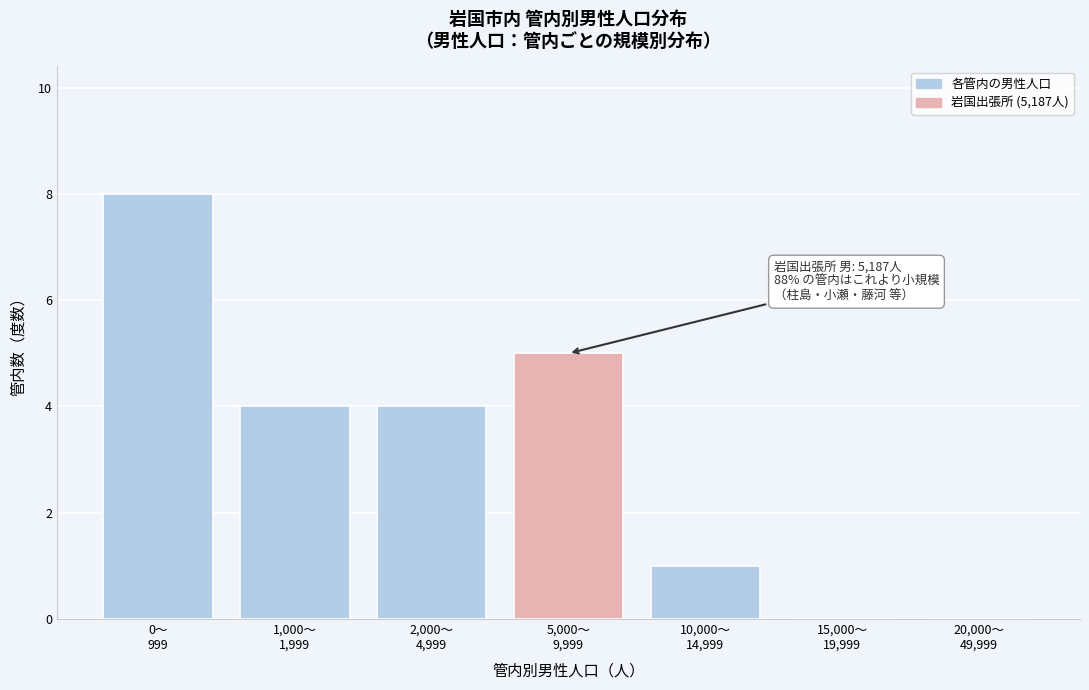

What is the maximum value shown in the chart?

8